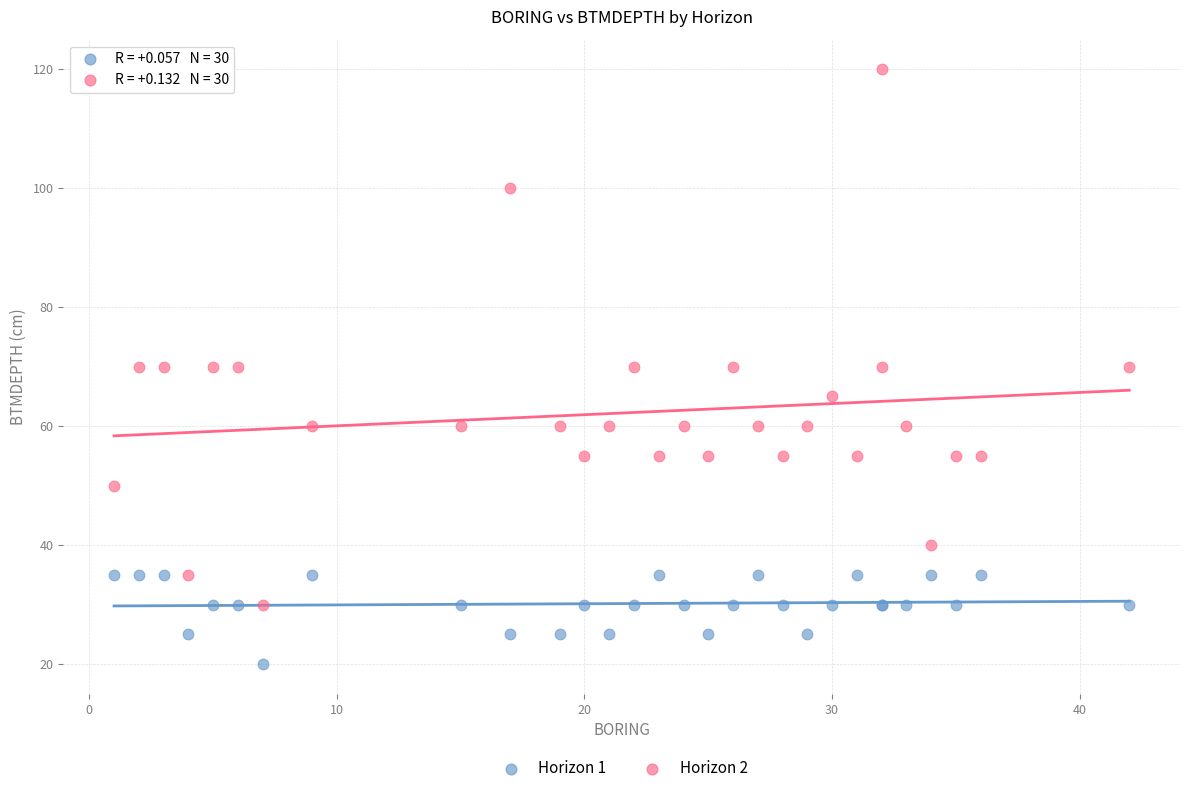

Which series has the largest Y range (max minus min)?

Horizon 2